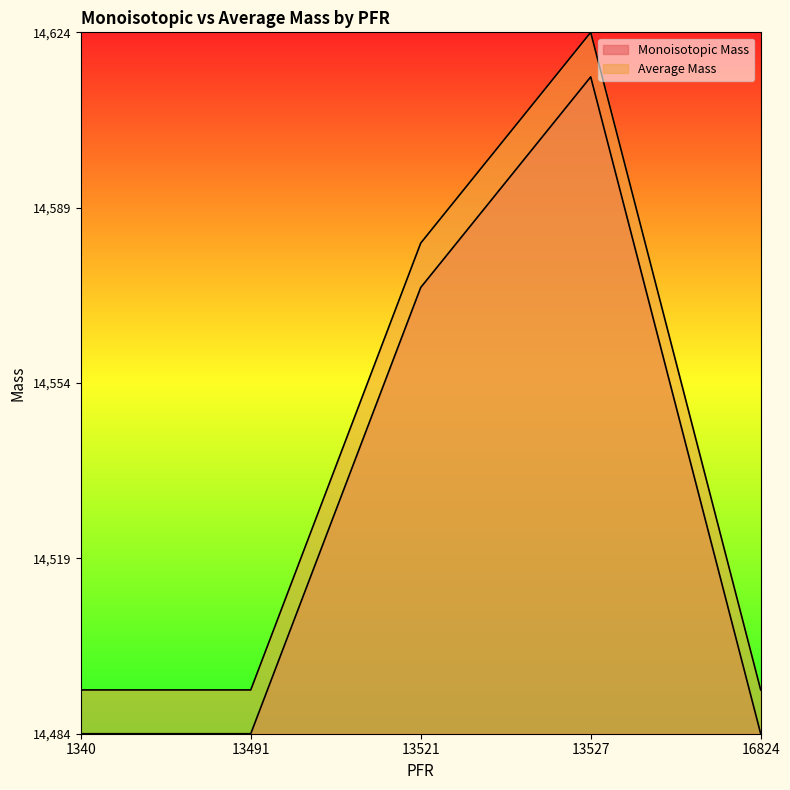

Does the chart display data point markers on the line(s)?

No